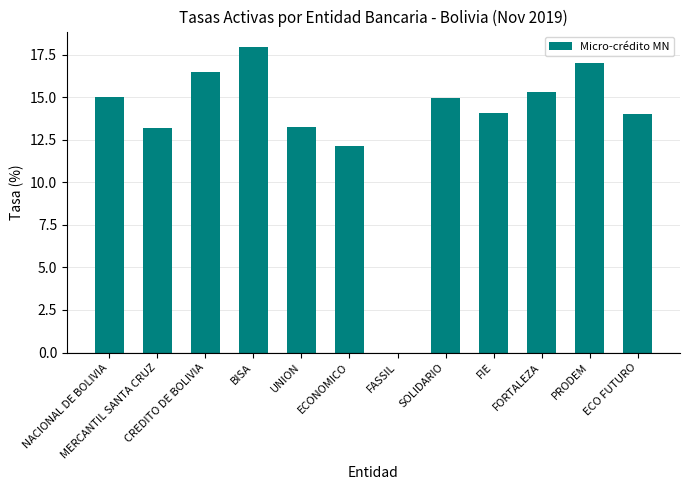

What is the greatest value displayed?

18.0